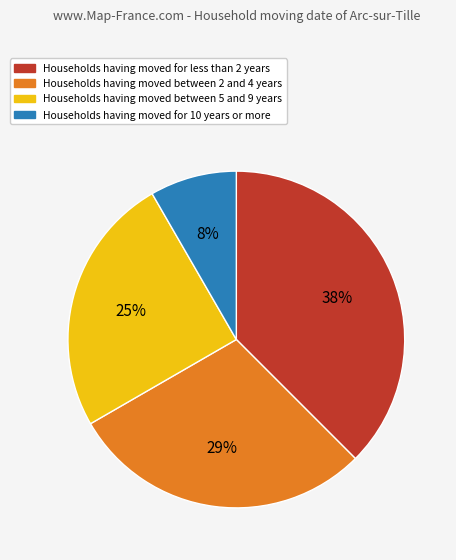

Combined, do Households having moved for less than 2 years and Households having moved for 10 years or more account for over 50%?

No